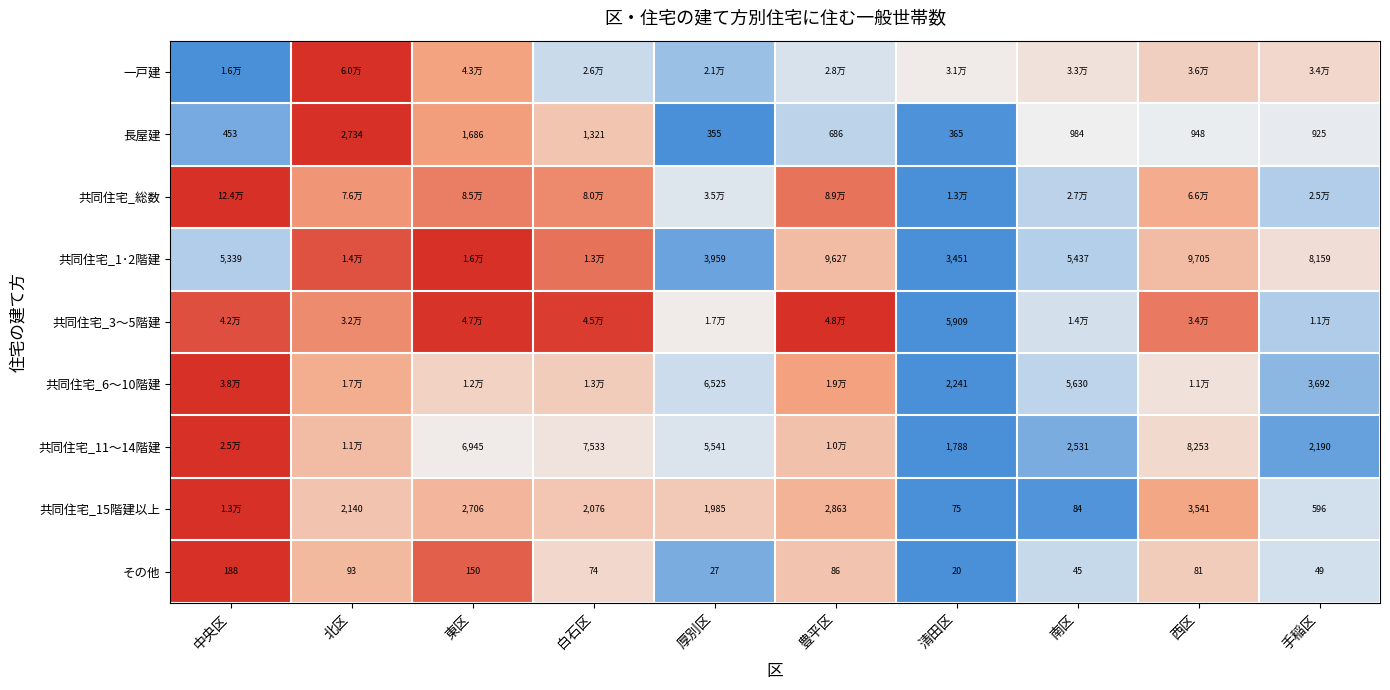

Is the value of 共同住宅_1･2階建 at 清田区 greater than the value of 長屋建 at 北区?

Yes